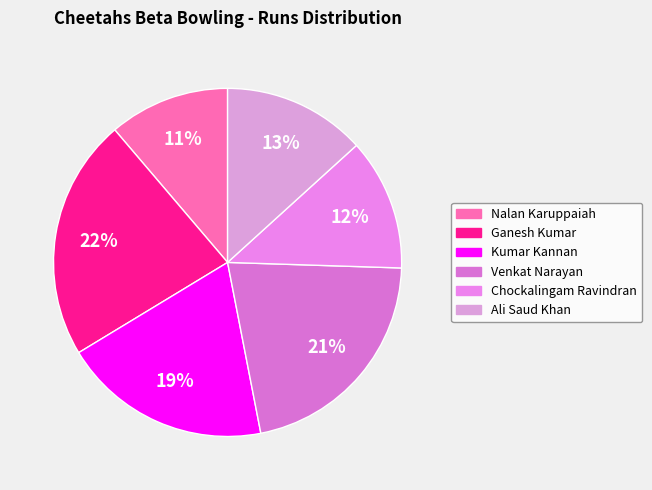

Is it true that Venkat Narayan is 34% of the pie?

False